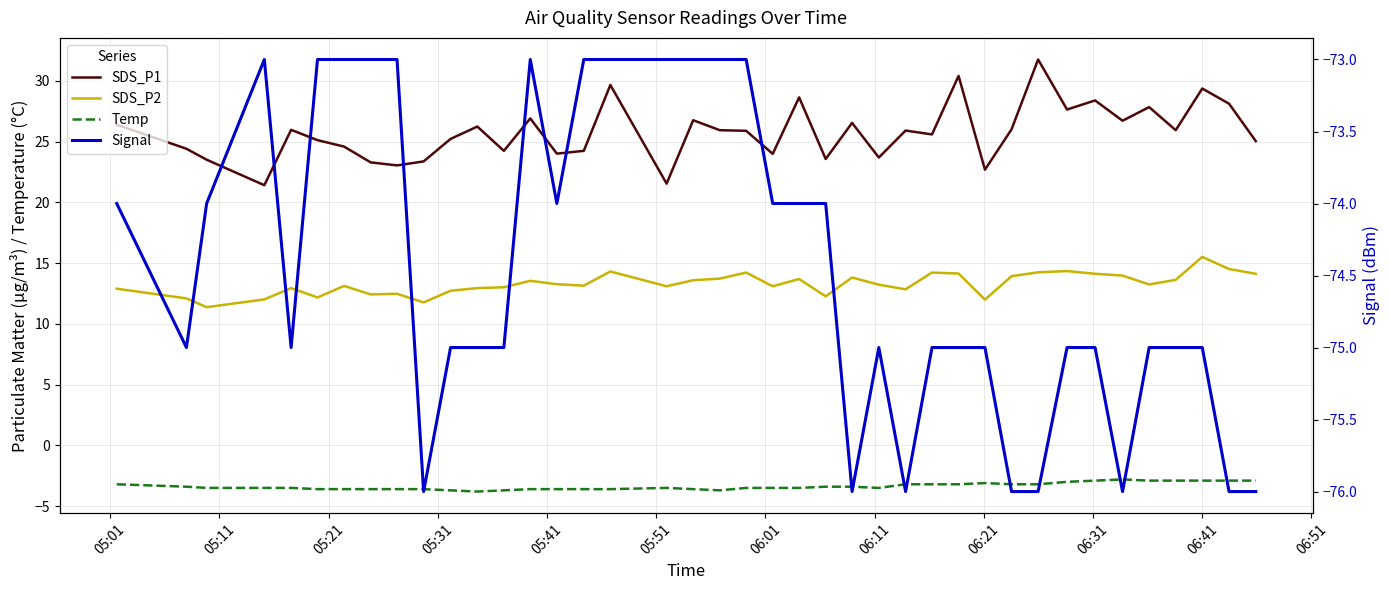

What are all the series names shown in the legend?

SDS_P1, SDS_P2, Temp, Signal